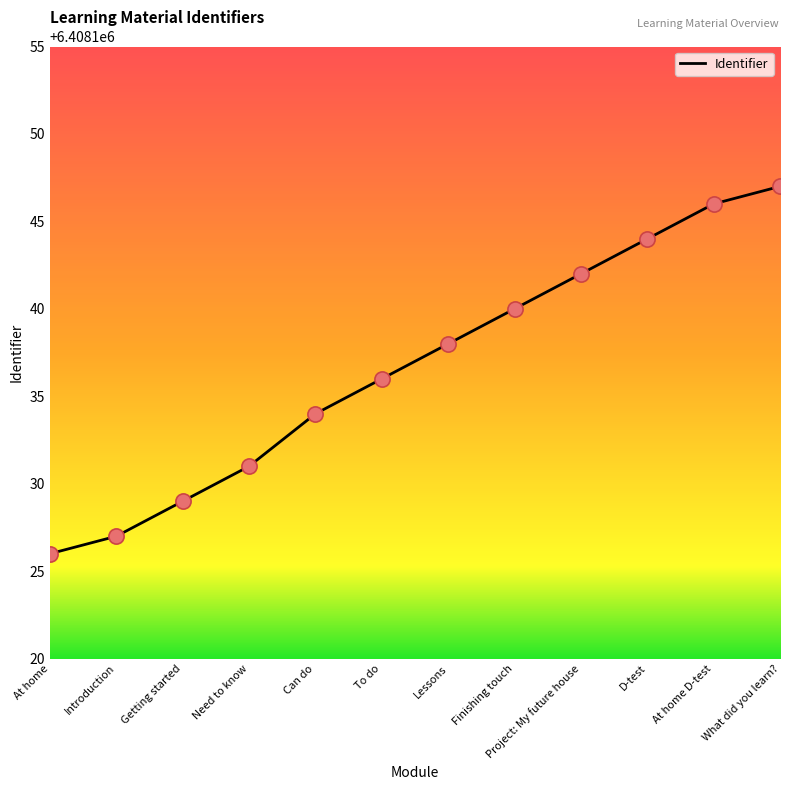

Between At home D-test and Can do, which is larger?

At home D-test